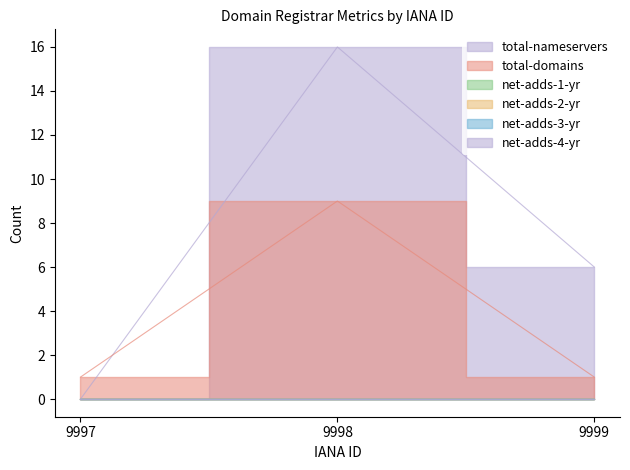

How many lines are shown in the chart?

6